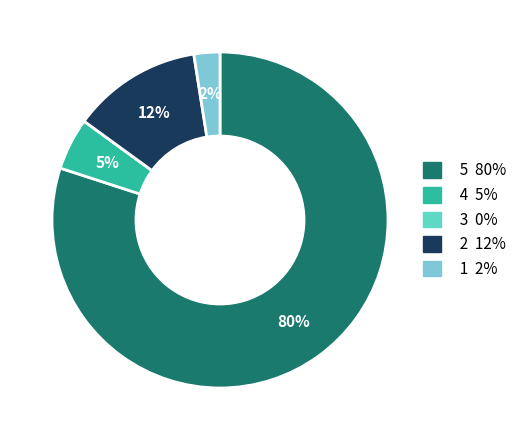

Is there a majority slice in this chart?

Yes